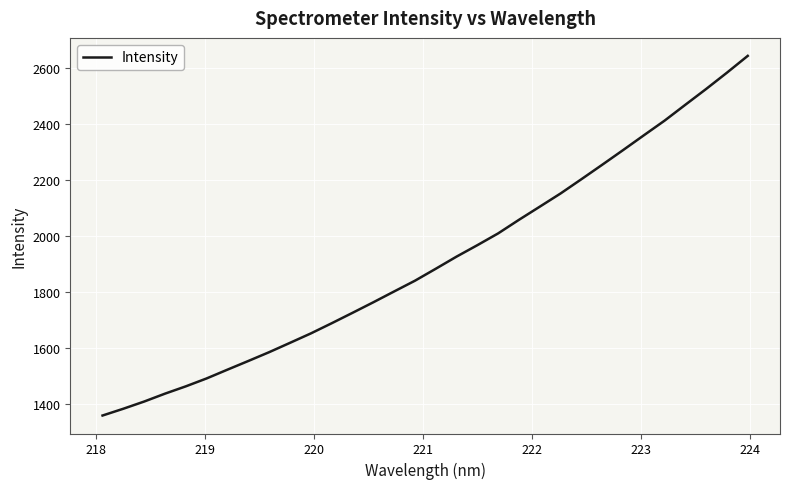

What is the smallest value displayed?

1357.3